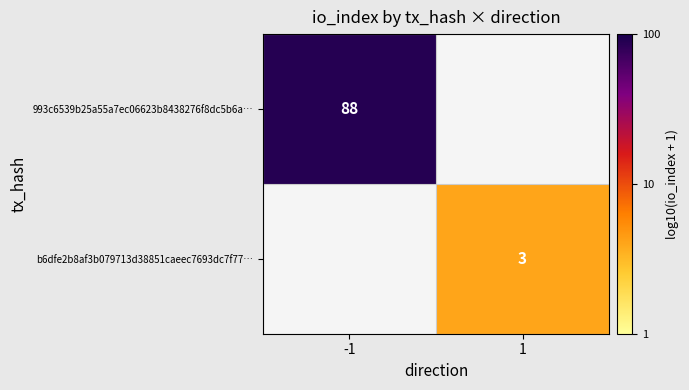

The value of 993c6539b25a55a7ec06623b8438276f8dc5b6a… at -1 is 88. True or false?

True